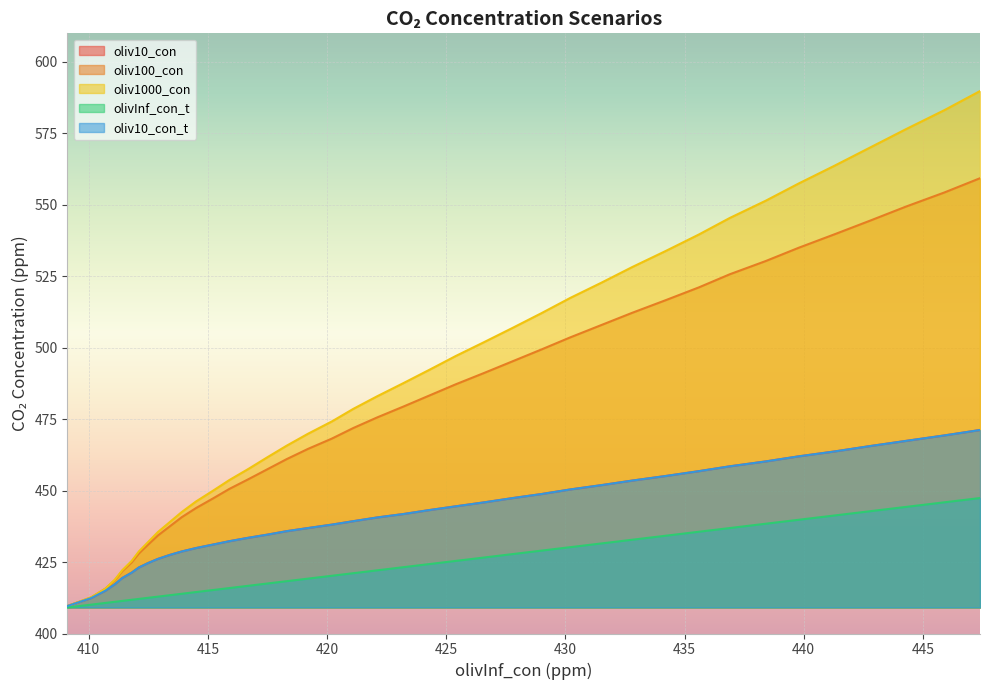

Is the value of oliv10_con at 17 greater than the value of oliv100_con at 13?

No